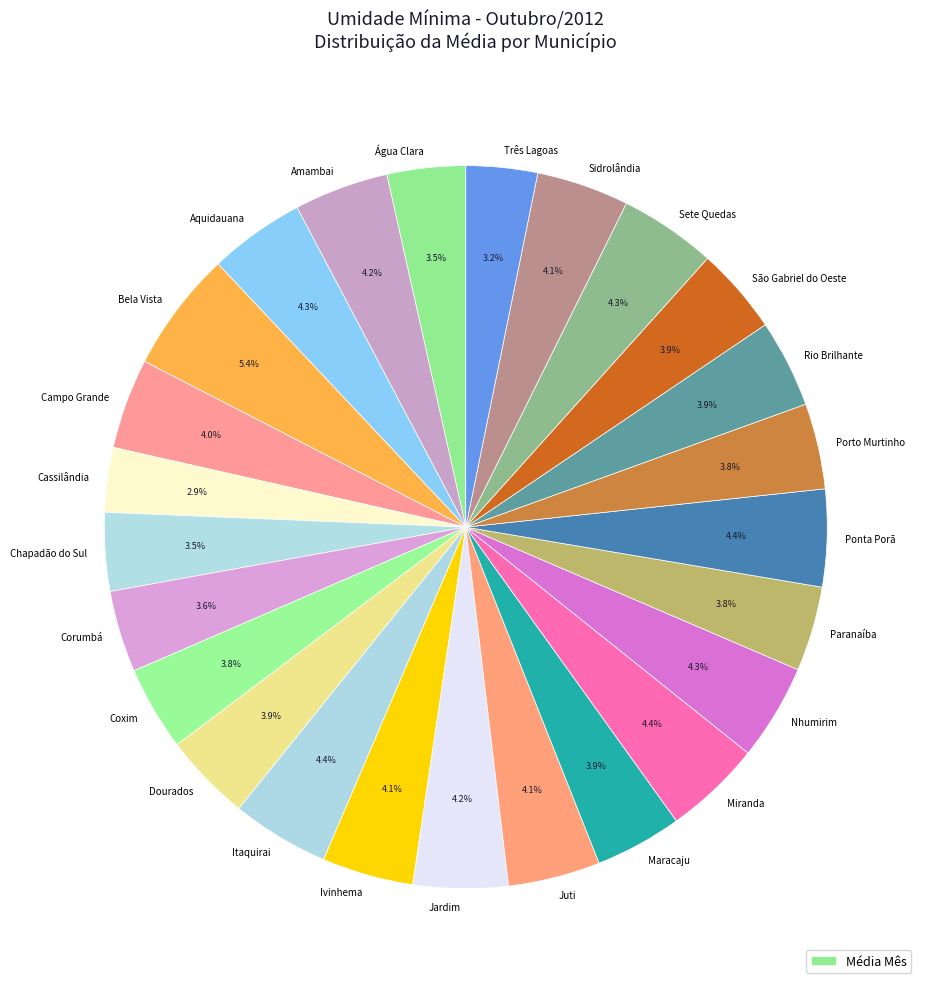

How many slices are in this pie chart?

25